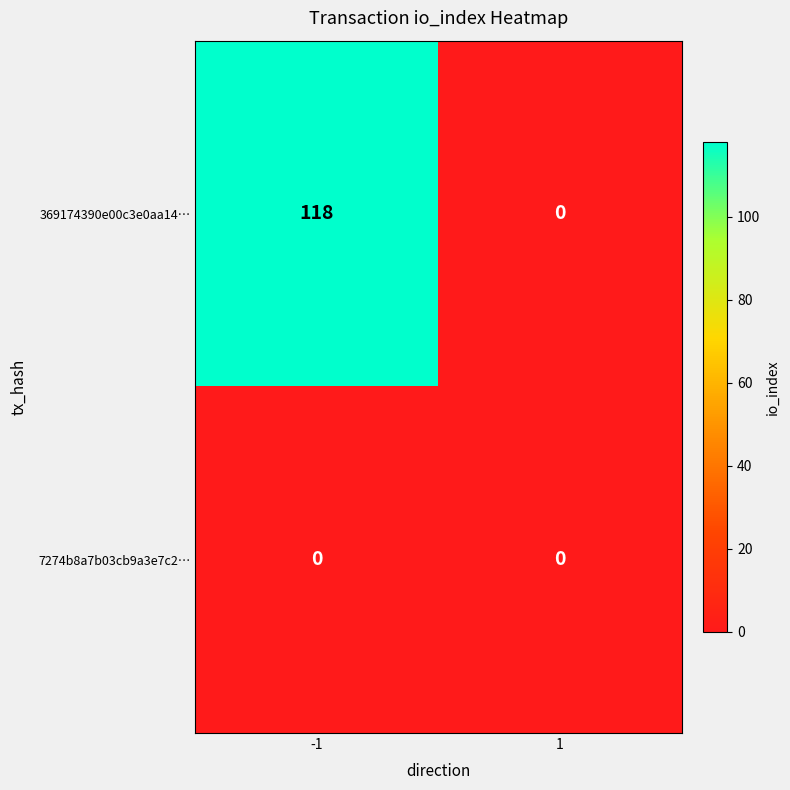

How many distinct data groups are displayed?

2